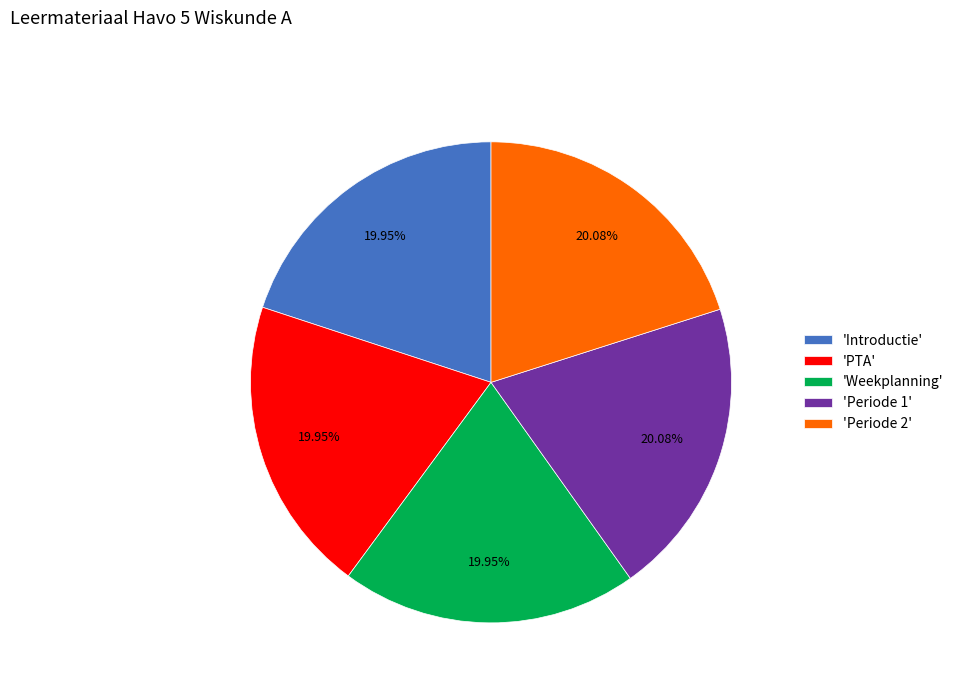

Count the number of slices in the pie.

5